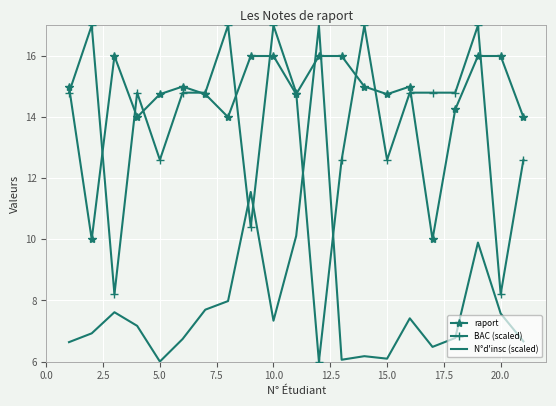

What is the maximum value for raport?

16.0